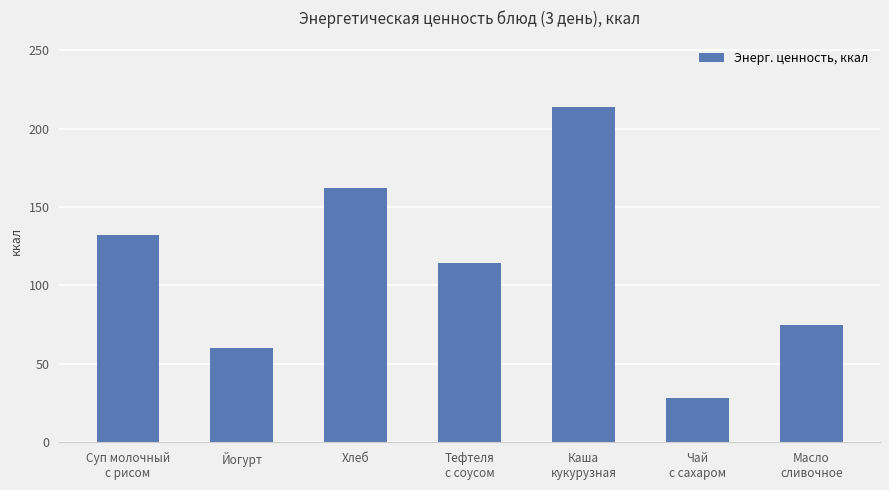

What is the sum of the values at Хлеб and Масло
сливочное?

237.2